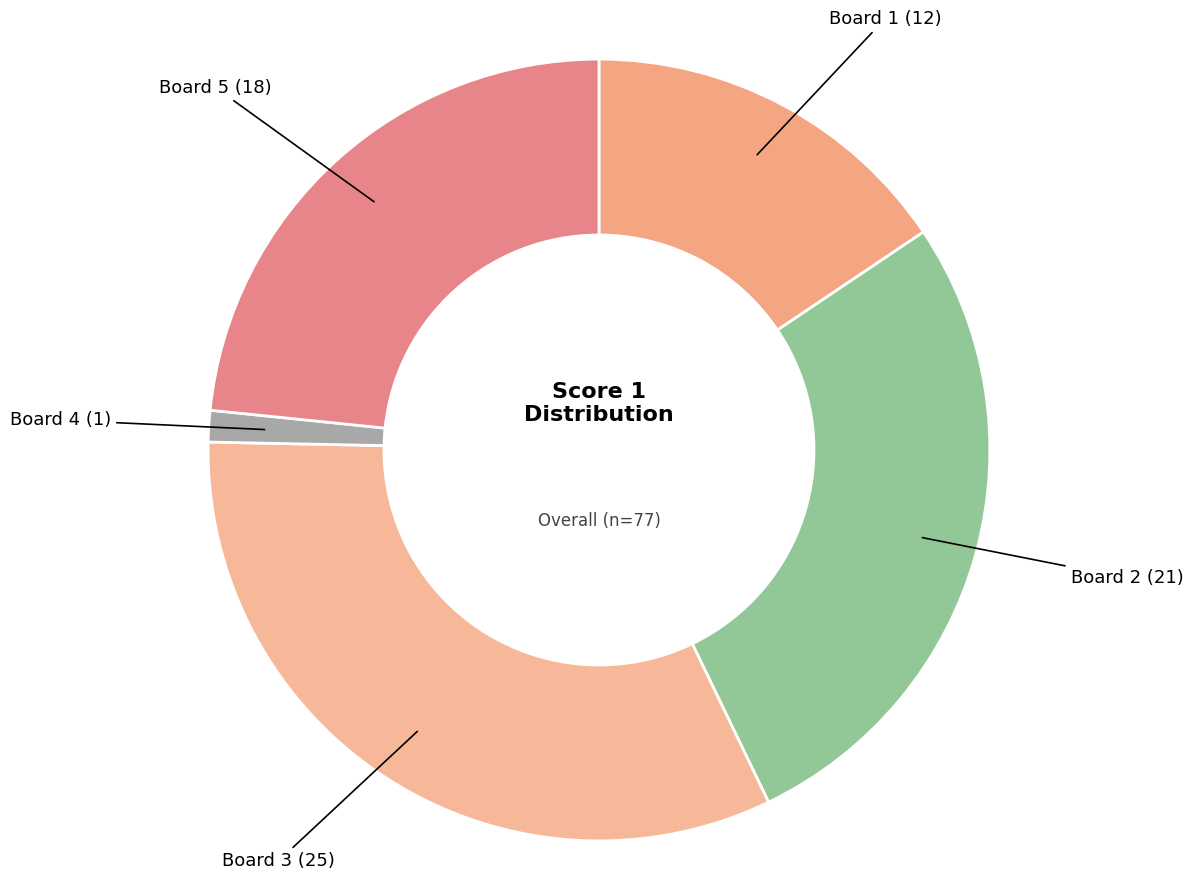

How many segments does this pie chart have?

5